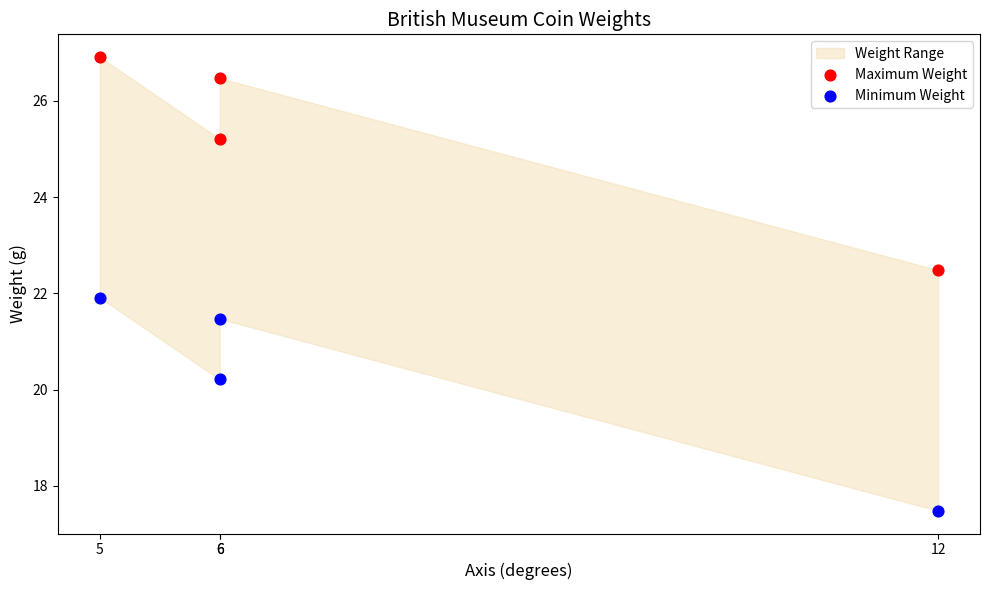

In the Maximum Weight series, what Y value is closest to 24?

25.2